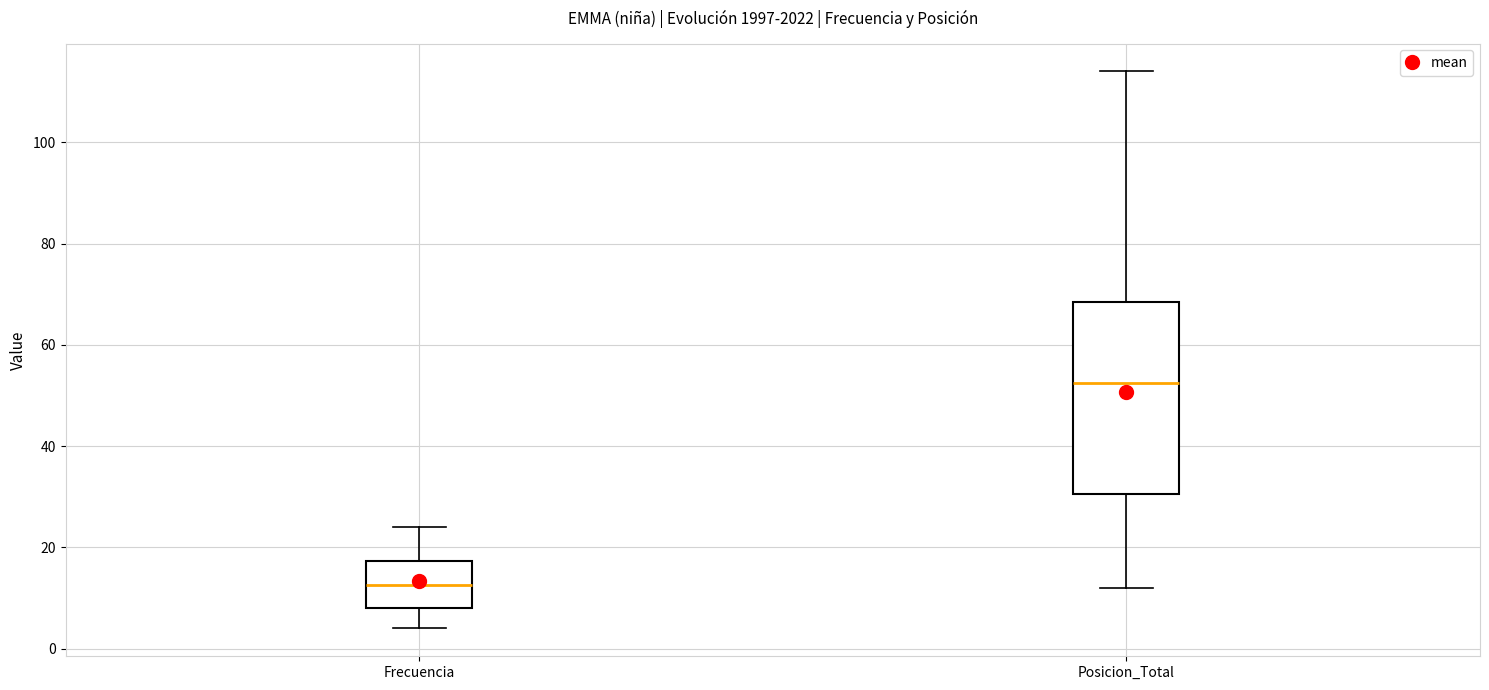

Which box has the highest median line?

Posicion_Total